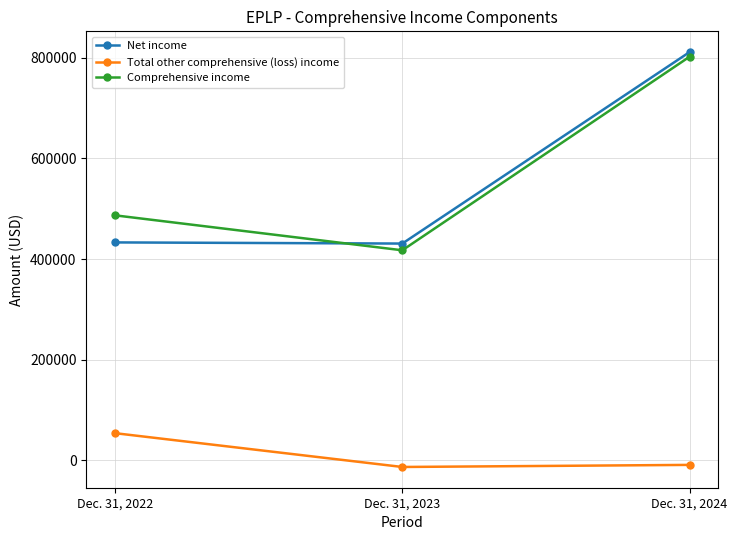

Which series has the largest total across all categories?

Comprehensive income